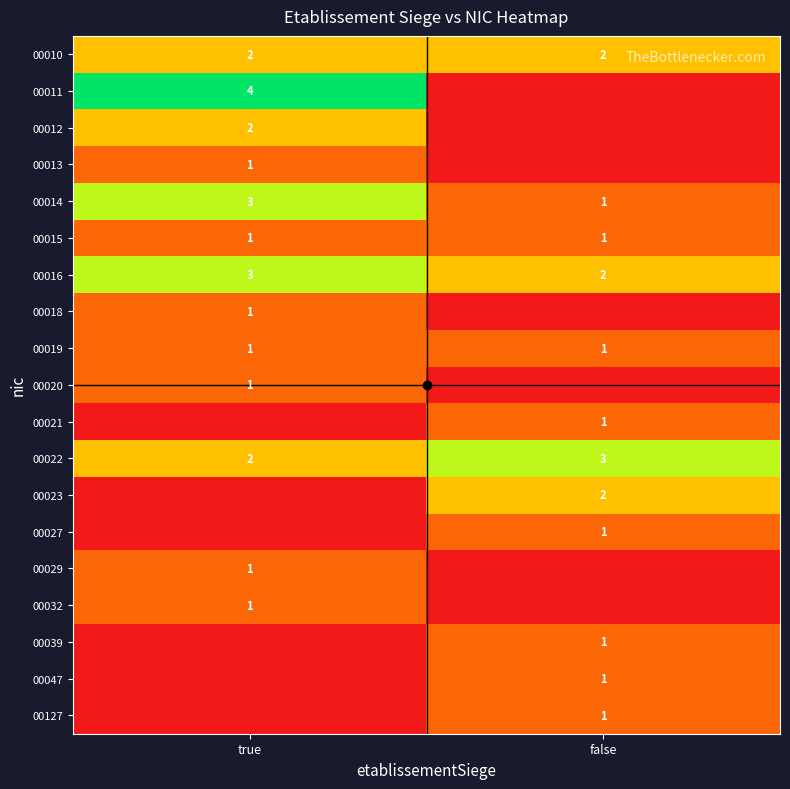

The 00032 series shows 1 at true. True or false?

True